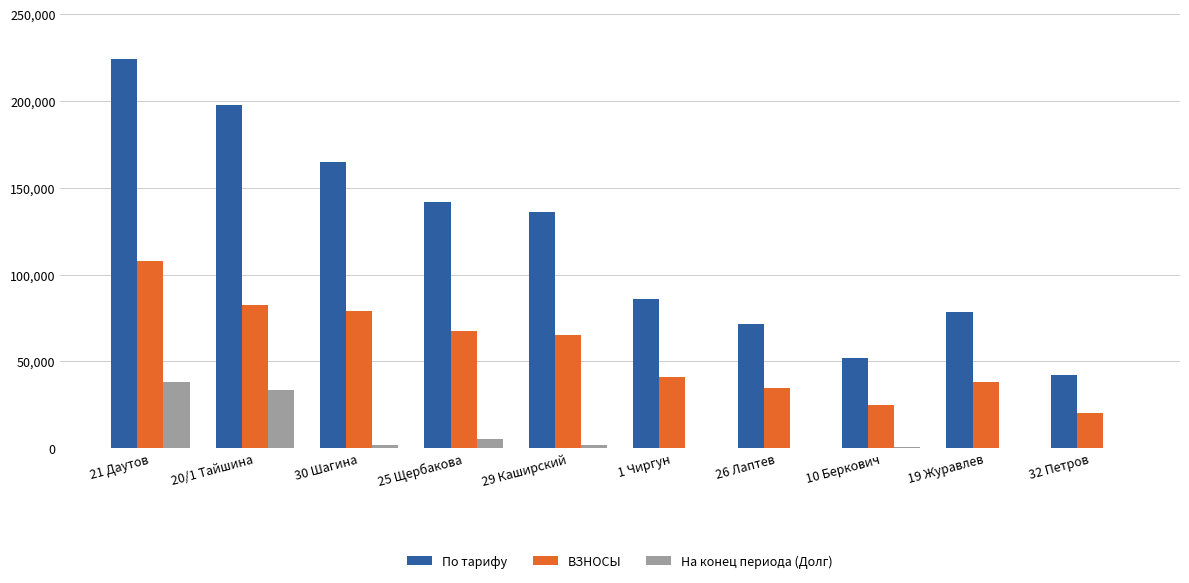

The value of ВЗНОСЫ at 21 Даутов is 107640.7. True or false?

True